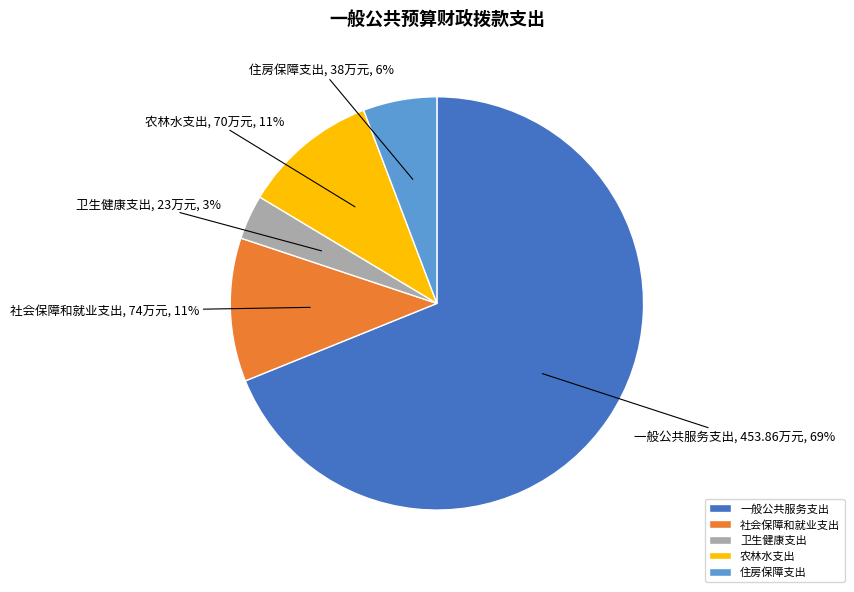

Is there a majority slice in this chart?

Yes